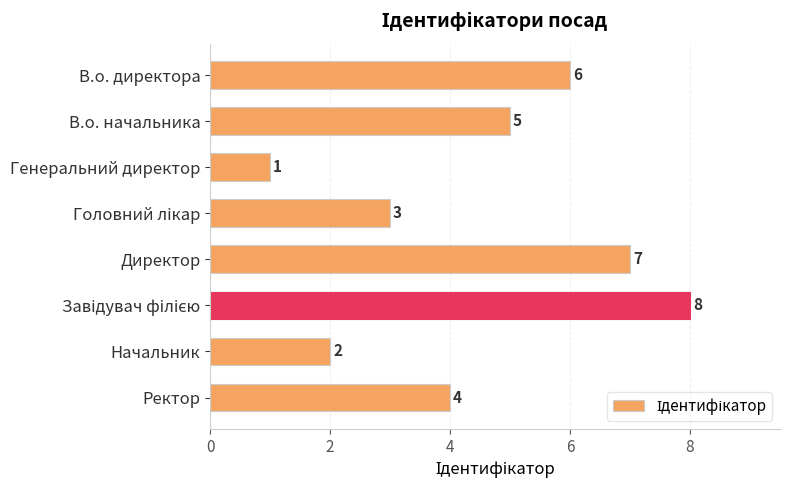

The value at Ректор is 4. True or false?

True